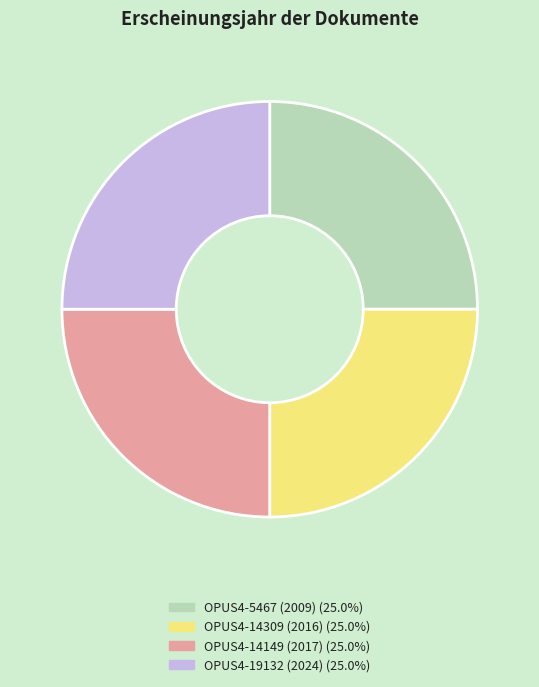

True or false: OPUS4-14149 (2017) accounts for 13% of the total.

False